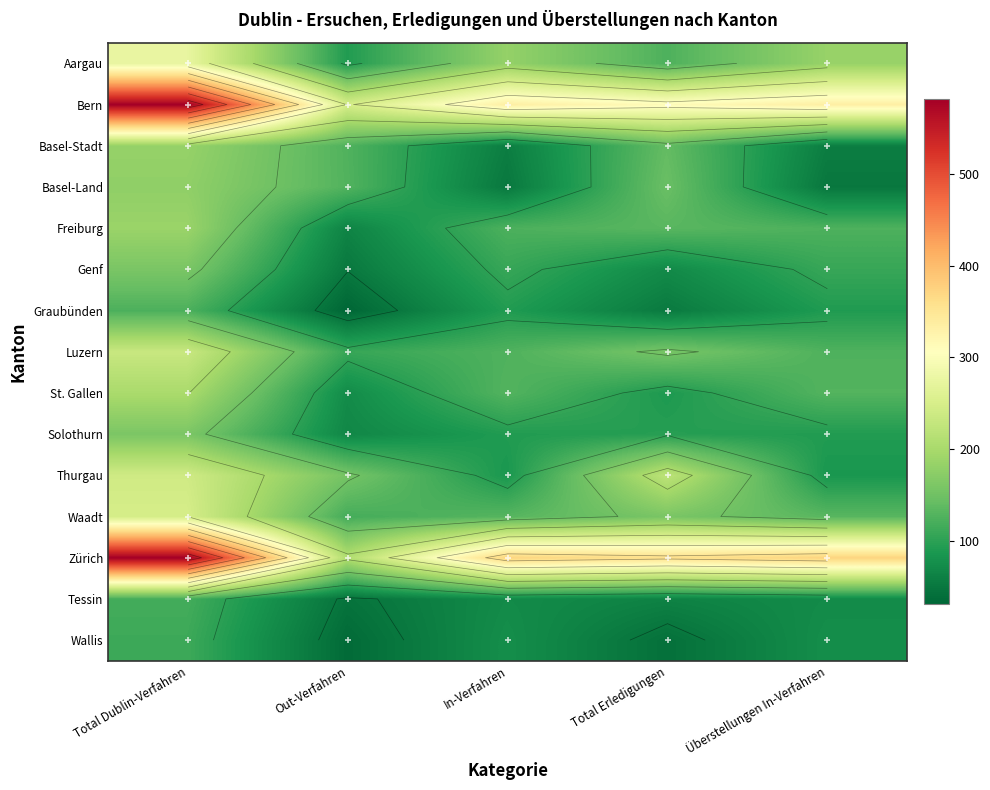

How many series are shown in this chart?

15